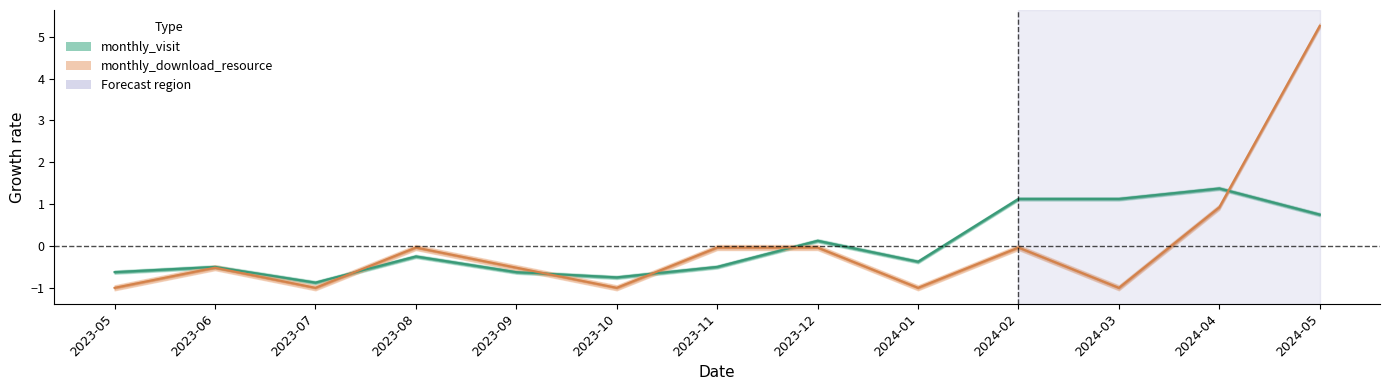

List the series in order of their overall mean, highest first.

monthly_visit, monthly_download_resource